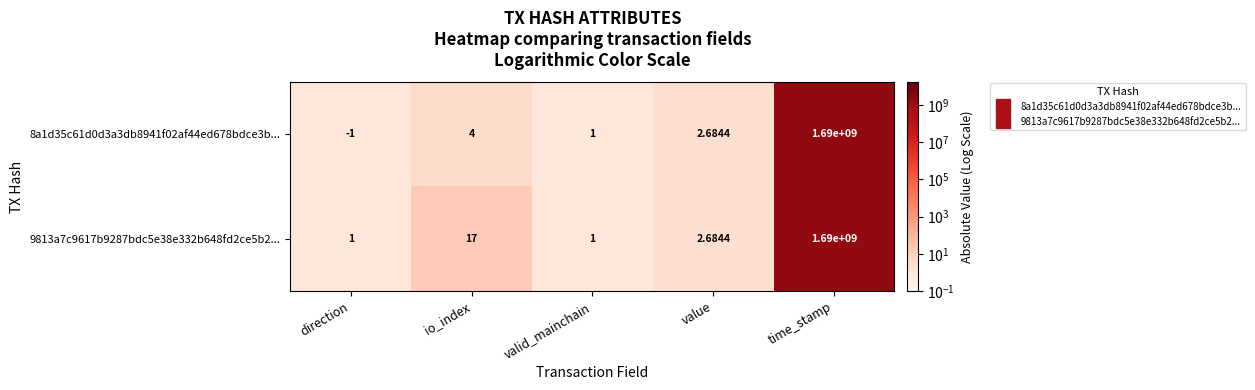

At which category is the sum across all series the highest?

time_stamp